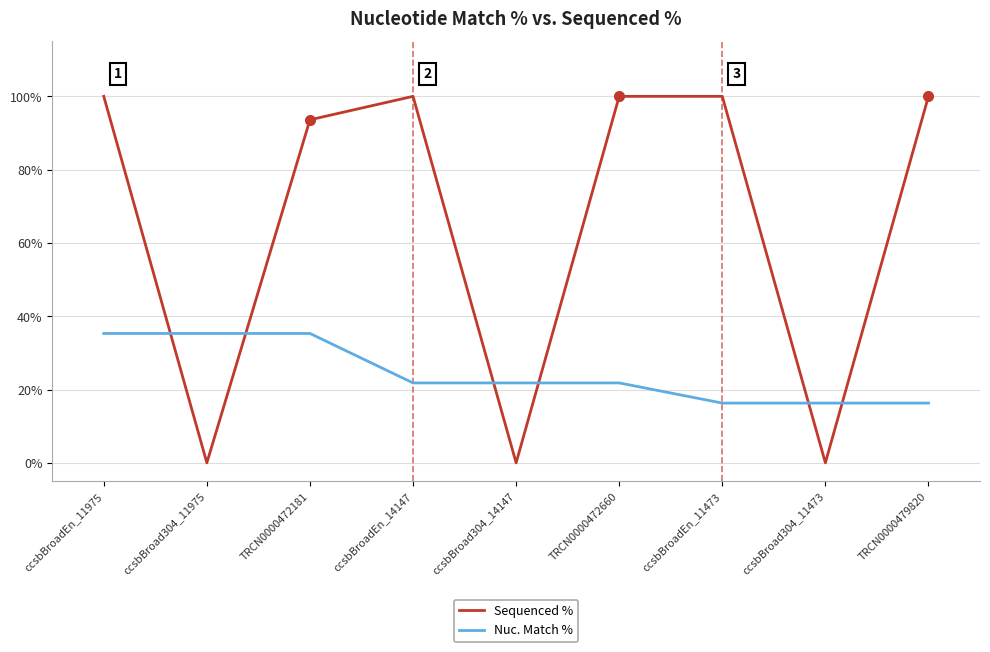

True or false: Sequenced % has a value of 165.0 at ccsbBroadEn_11975.

False